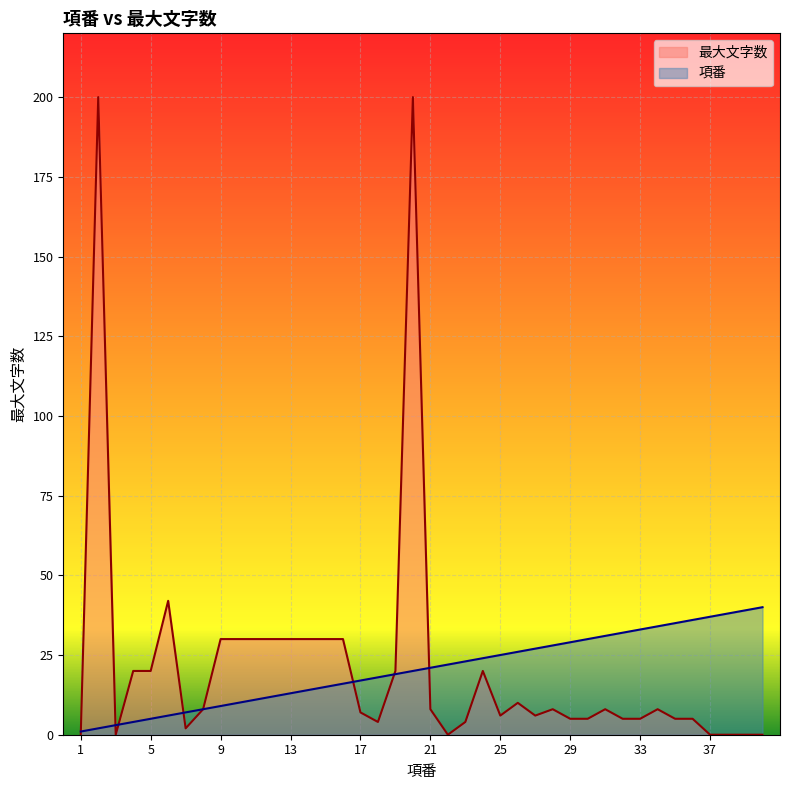

Where is 項番 nearest to the value 20?

20